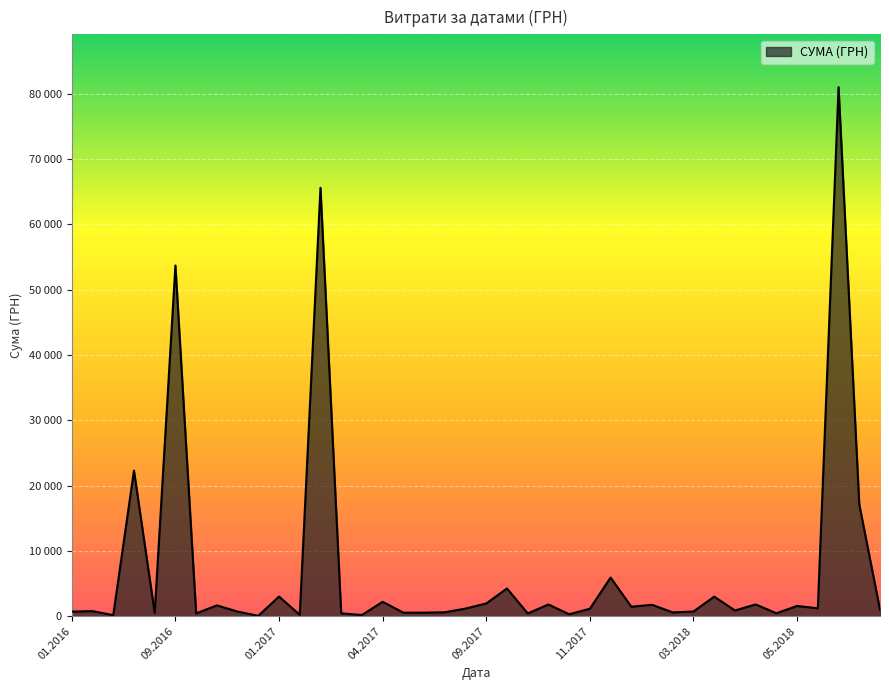

Does the chart have visible grid lines?

Yes